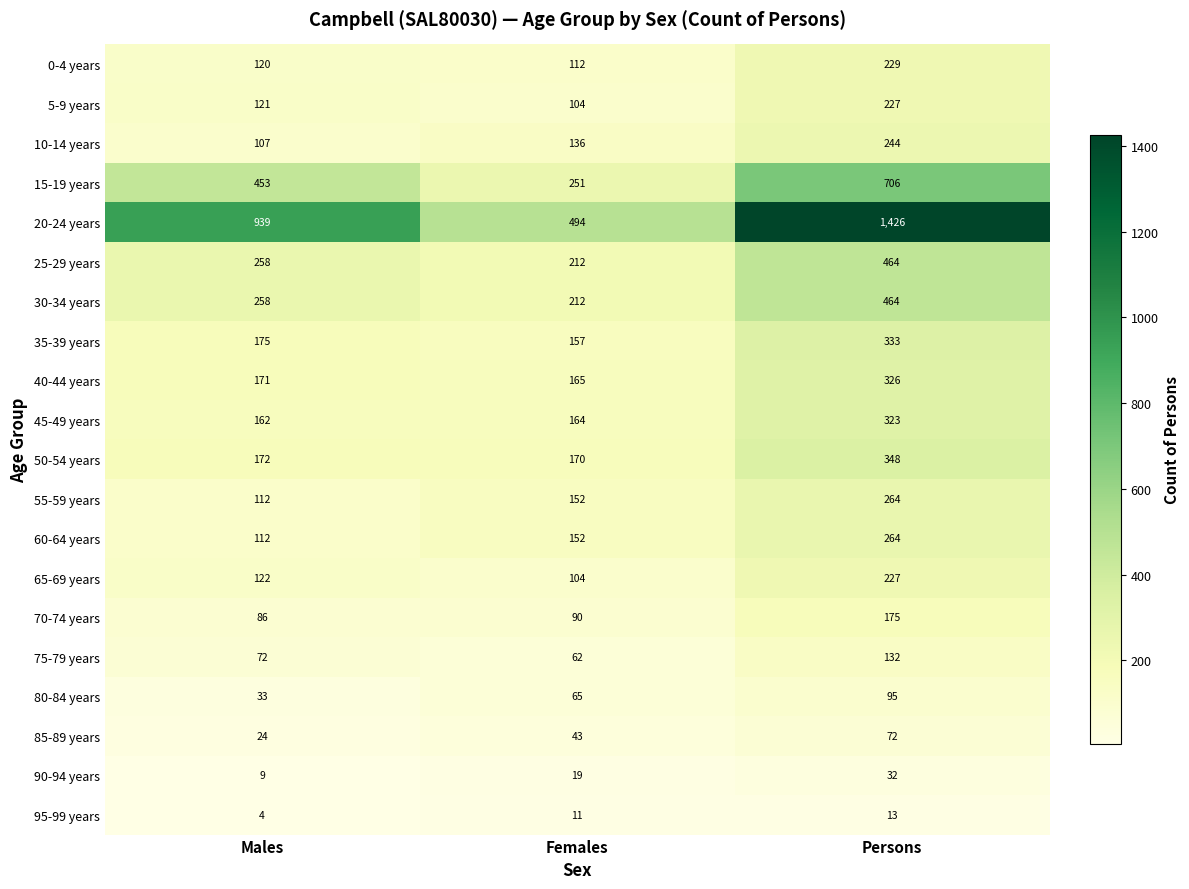

Rank the categories by 60-64 years value from highest to lowest.

Persons, Females, Males